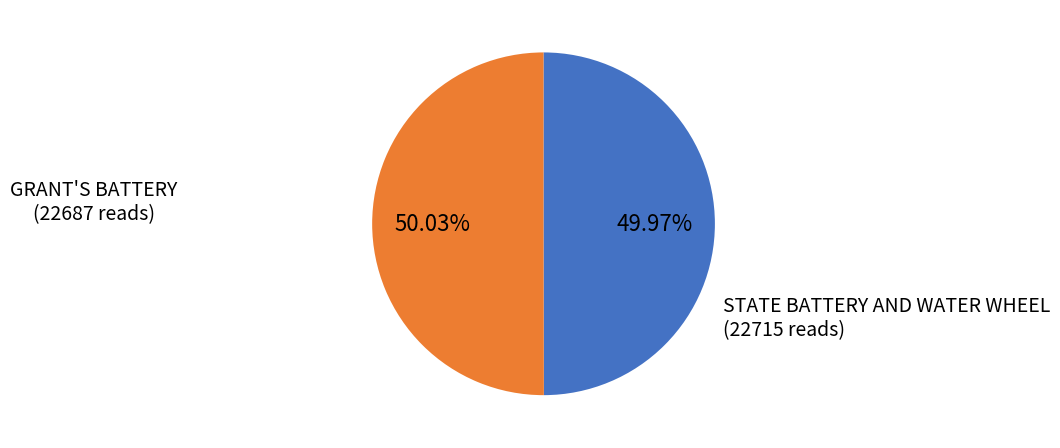

How much of the chart is everything except STATE BATTERY AND WATER WHEEL?

50.0%